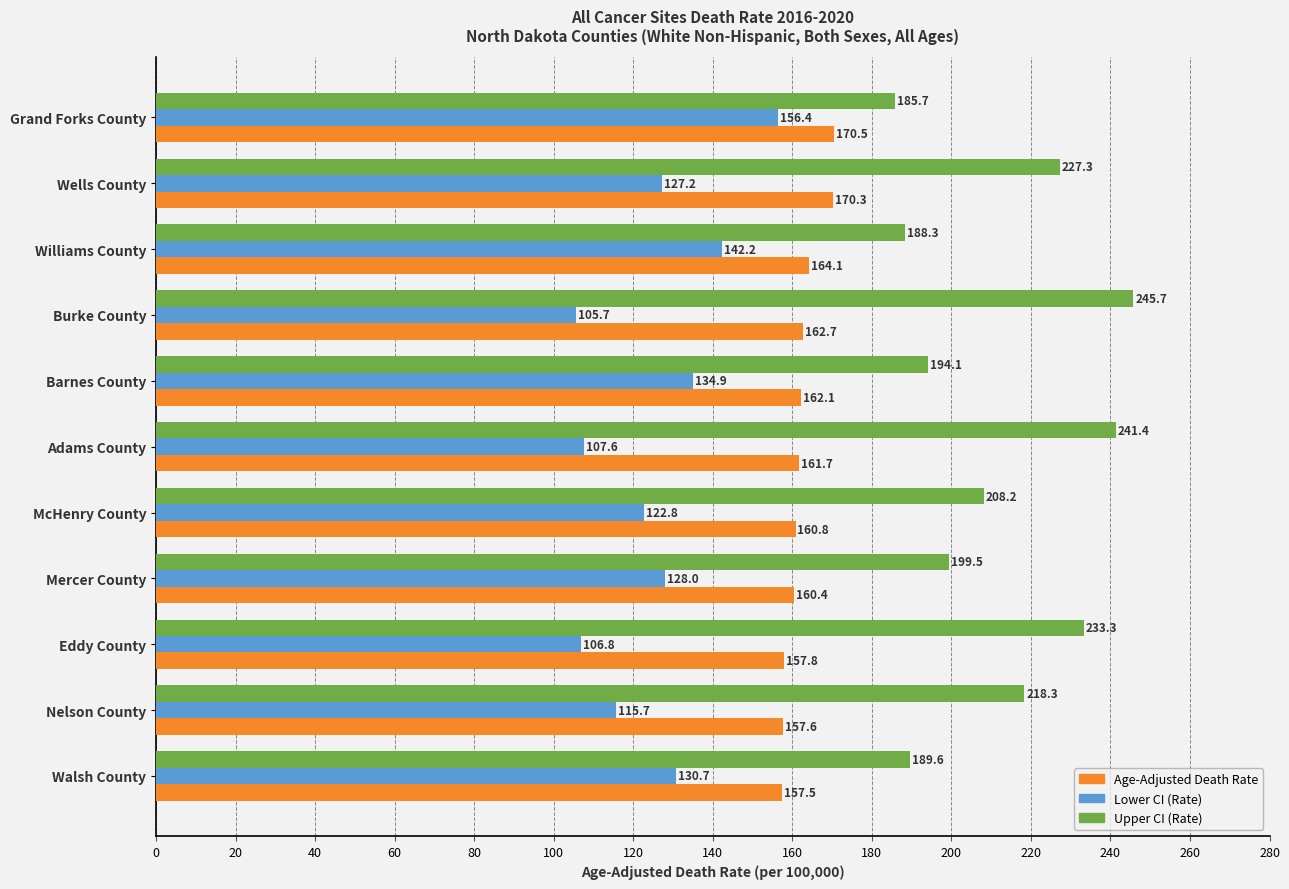

Read the Upper CI (Rate) value at Nelson County.

218.3